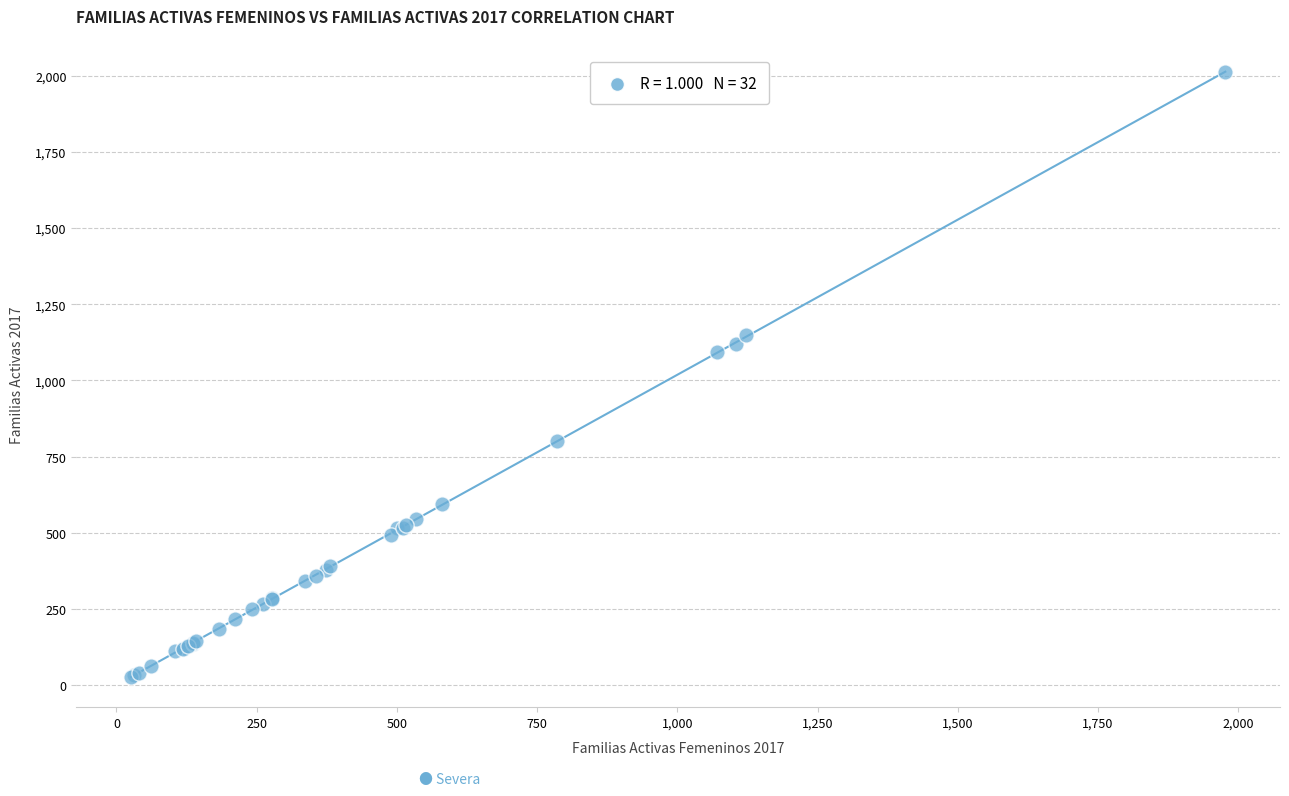

What Y value in the scatter plot is closest to 1019?

1094